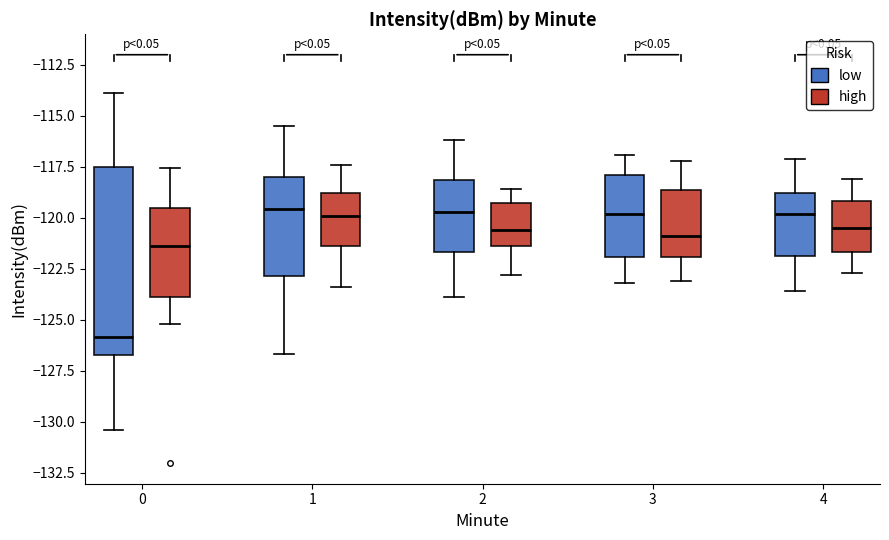

Reading left to right, read every box against the y-axis: the position of its median line, the range the box covers, and the ends of its whiskers. The values are not printed on the chart, so give them approximately, as read against the axis.

0 (low): median -126.0, box -126.5 to -117.5, whiskers -130.5 to -114.0
0 (high): median -121.5, box -124.0 to -119.5, whiskers -125.0 to -117.5
1 (low): median -119.5, box -123.0 to -118.0, whiskers -126.5 to -115.5
1 (high): median -120.0, box -121.5 to -119.0, whiskers -123.5 to -117.5
2 (low): median -119.5, box -121.5 to -118.0, whiskers -124.0 to -116.0
2 (high): median -120.5, box -121.5 to -119.0, whiskers -123.0 to -118.5
3 (low): median -120.0, box -122.0 to -118.0, whiskers -123.0 to -117.0
3 (high): median -121.0, box -122.0 to -118.5, whiskers -123.0 to -117.0
4 (low): median -120.0, box -122.0 to -119.0, whiskers -123.5 to -117.0
4 (high): median -120.5, box -121.5 to -119.0, whiskers -122.5 to -118.0